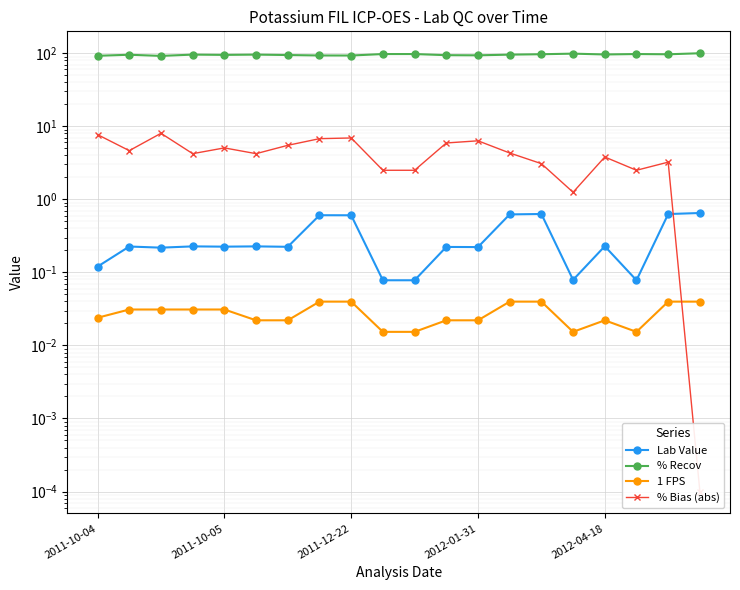

True or false: Lab Value has a value of 0.2 at 2011-10-05.

True